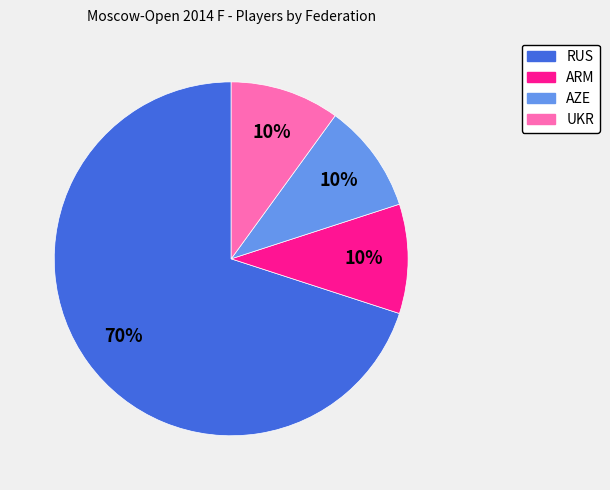

How many slices are in this pie chart?

4